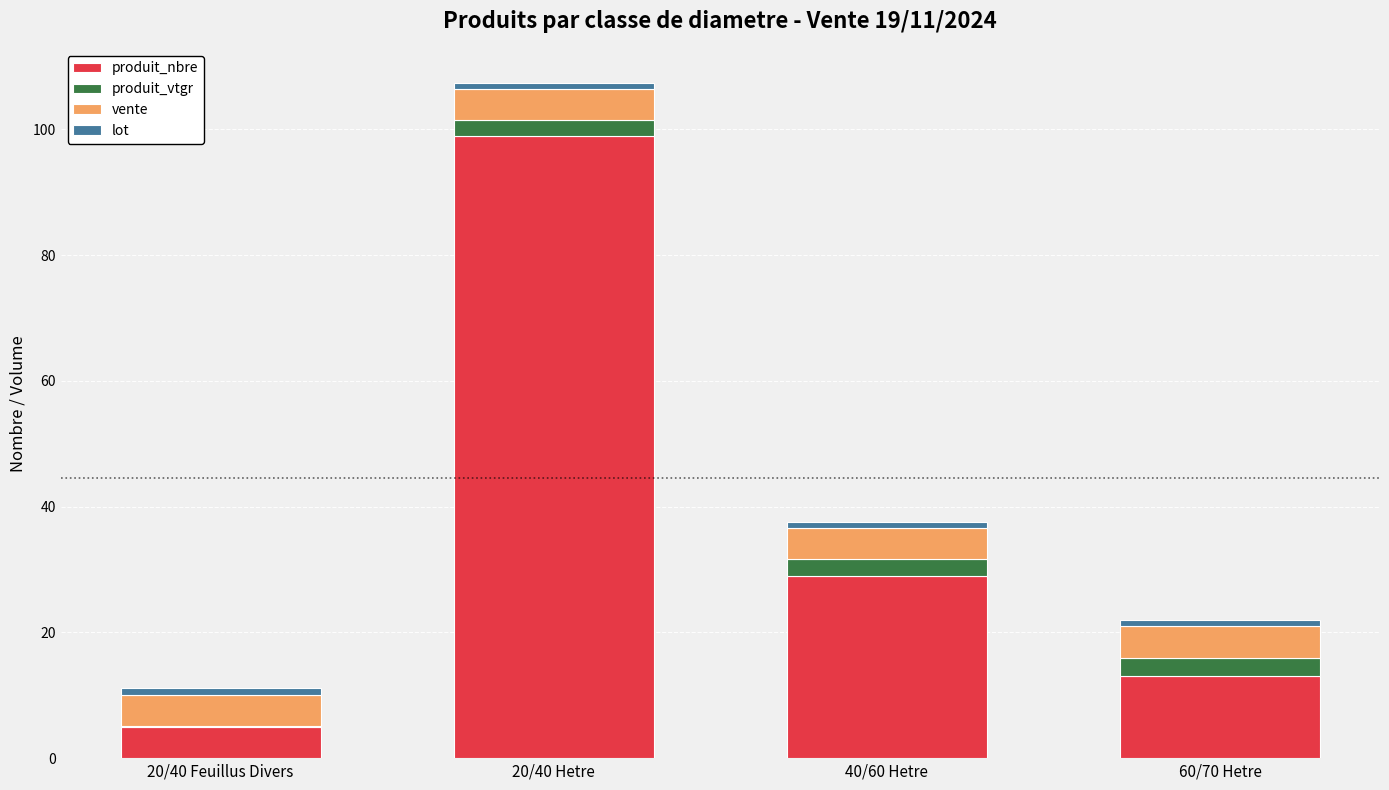

What is the highest value of the produit_nbre series?

99.0